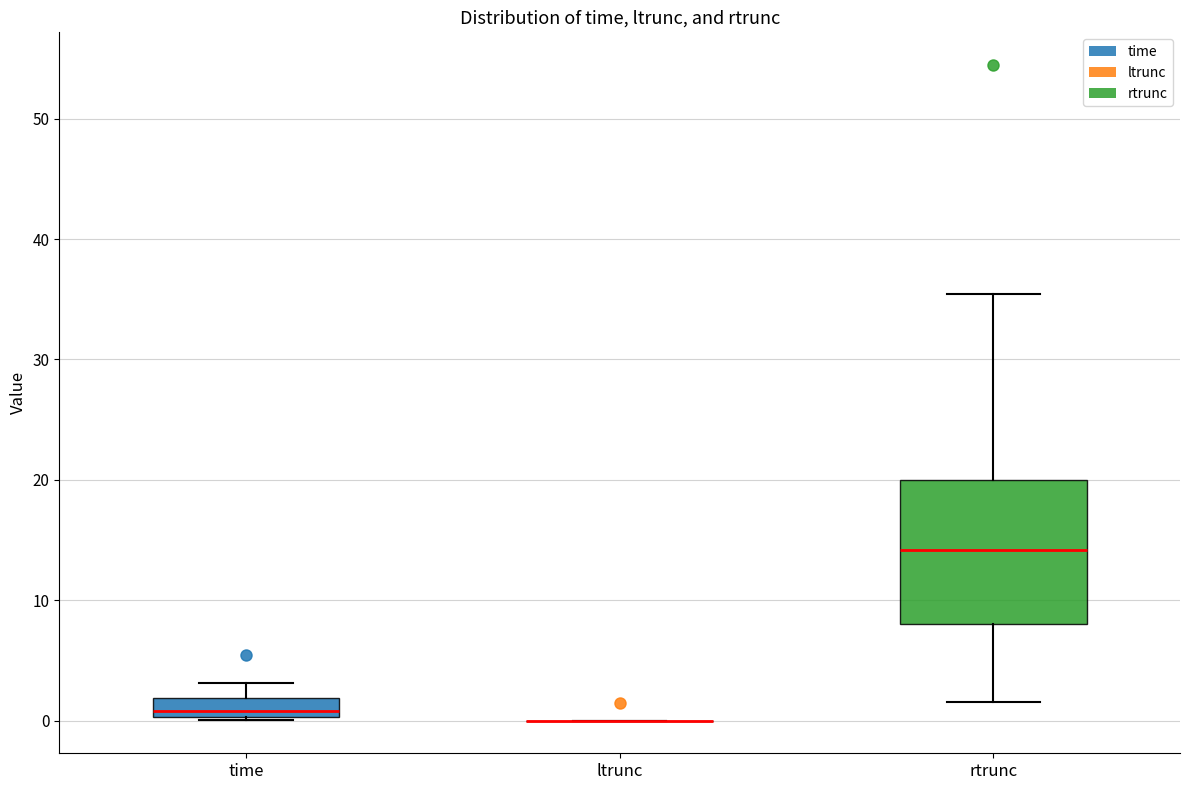

Reading left to right, transcribe this box plot: for each box, give where its median line is, the range the box spans, and where its two whiskers end, as read against the y-axis. The values are not printed on the chart, so give them approximately, as read against the axis.

time: median 1, box 0 to 2, whiskers 0 to 3
ltrunc: box collapsed to a line at 0, whiskers 0 to 0
rtrunc: median 14, box 8 to 20, whiskers 2 to 35